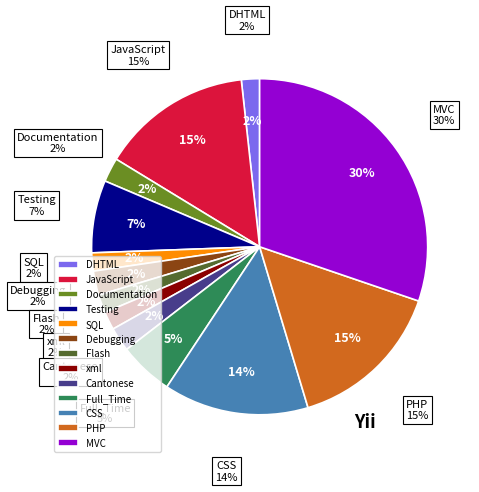

To the nearest percent, what percentage of the pie is Full_Time?

5%